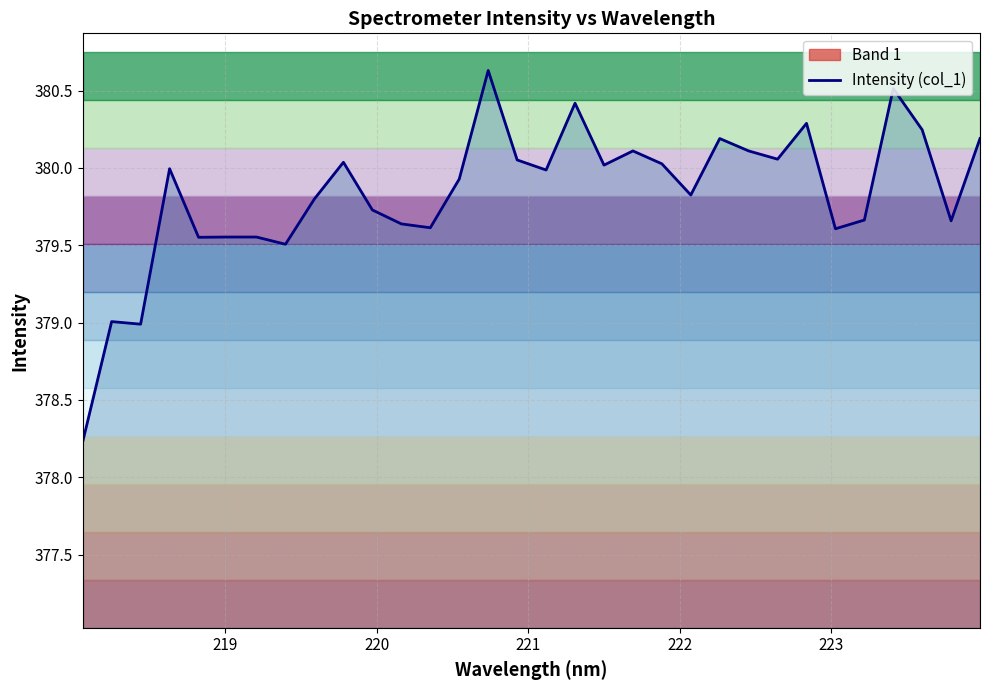

What is the maximum value for Intensity (col_1)?

380.6